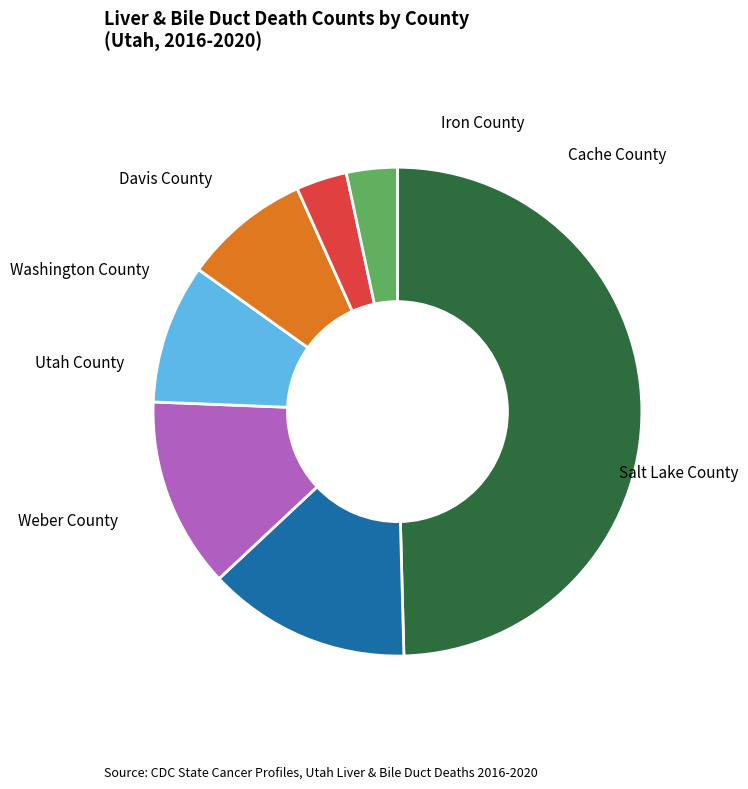

Is it true that Weber County is 13% of the pie?

True